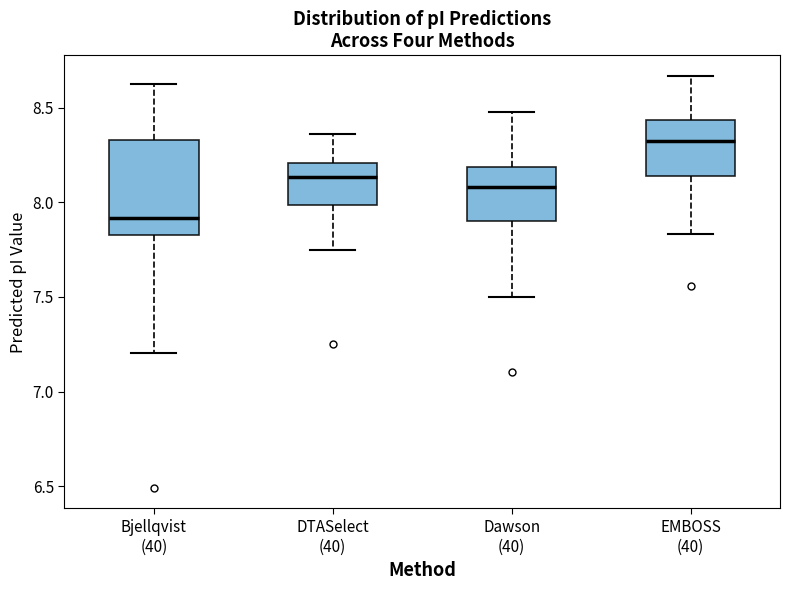

Reading left to right, read every box against the y-axis: the position of its median line, the range the box covers, and the ends of its whiskers. The values are not printed on the chart, so give them approximately, as read against the axis.

Bjellqvist (40): median 7.90, box 7.85 to 8.35, whiskers 7.20 to 8.60
DTASelect (40): median 8.15, box 8.00 to 8.20, whiskers 7.75 to 8.35
Dawson (40): median 8.10, box 7.90 to 8.20, whiskers 7.50 to 8.50
EMBOSS (40): median 8.30, box 8.15 to 8.45, whiskers 7.85 to 8.65